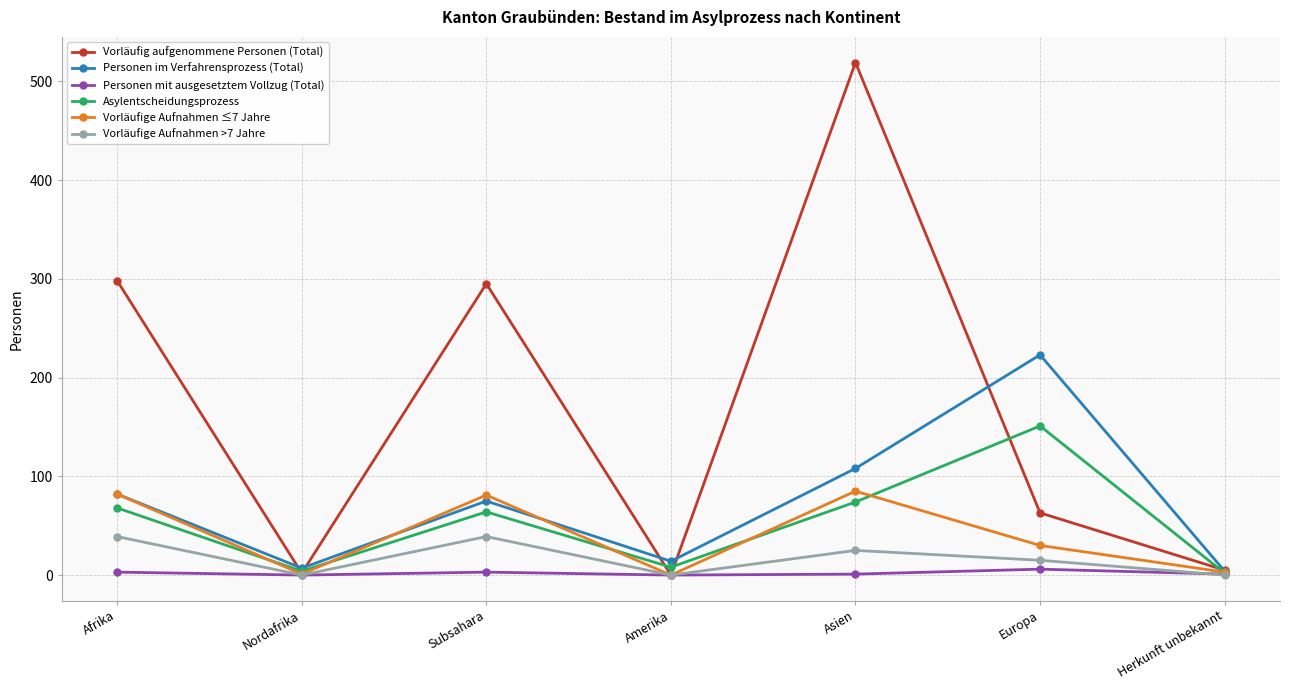

Which series has the widest spread of values?

Vorläufig aufgenommene Personen (Total)